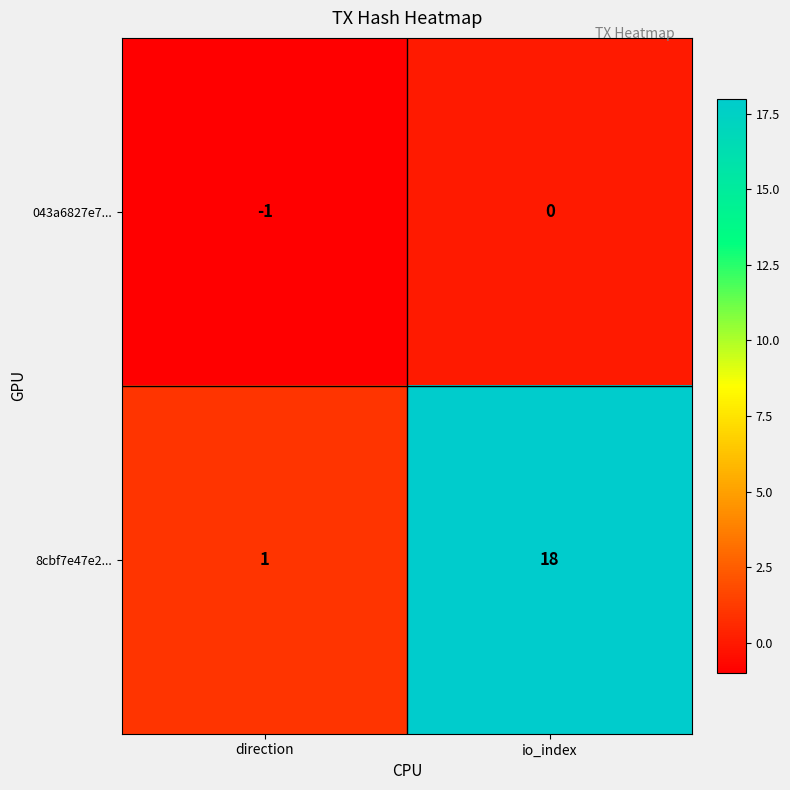

What is the sum of all 8cbf7e47e2... values?

19